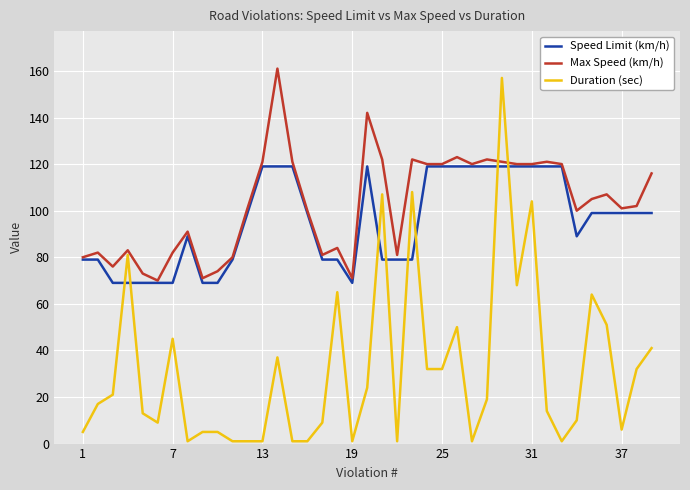

True or false: Speed Limit (km/h) and Duration (sec) cross at least once.

True